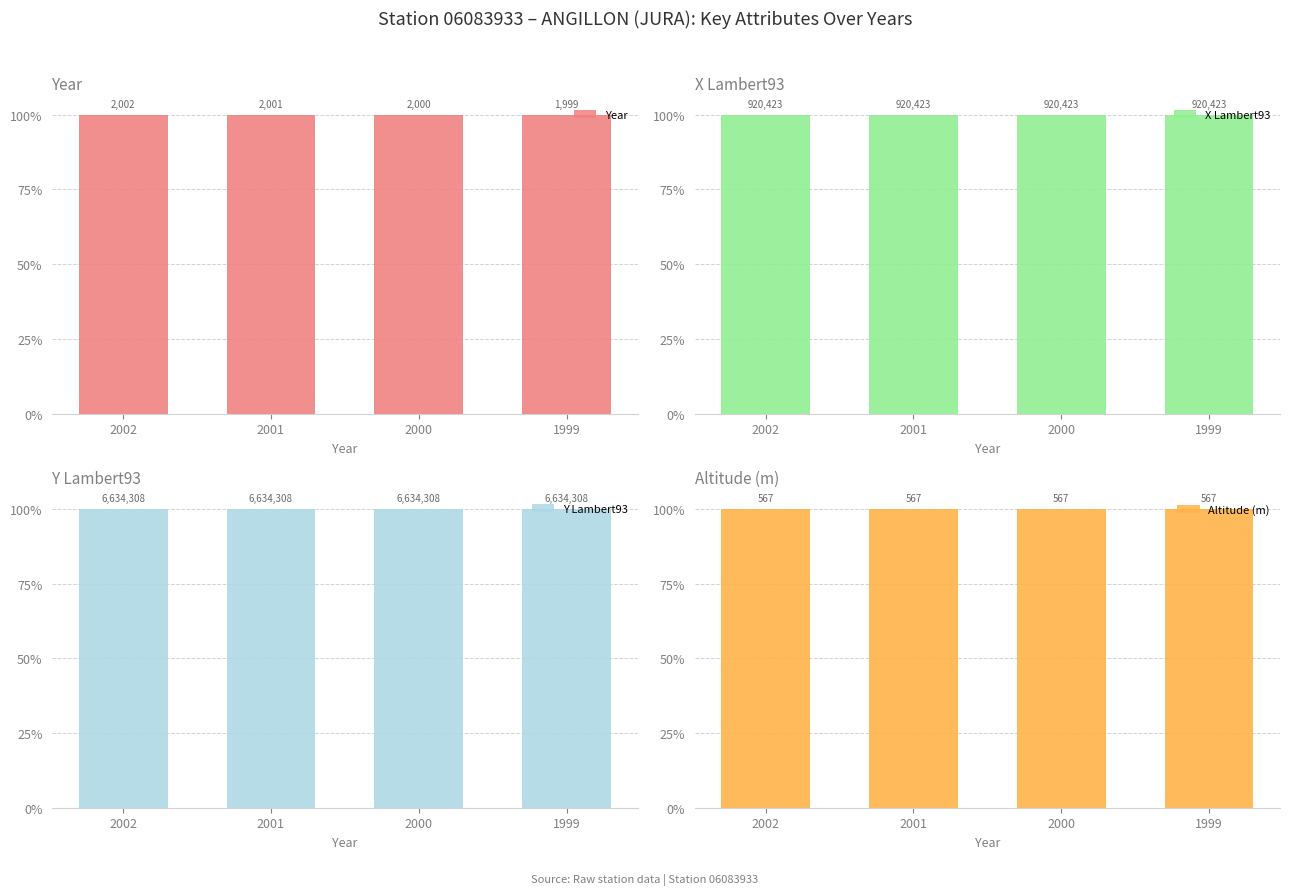

What is the value of the Year bar at the 2nd from the left?

1.0